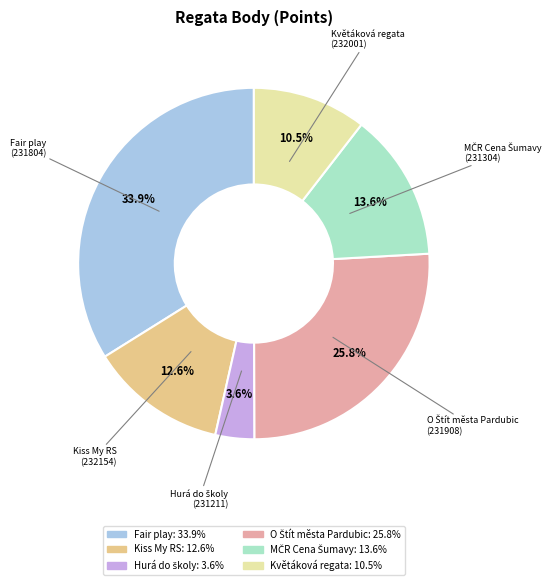

How many segments does this pie chart have?

6